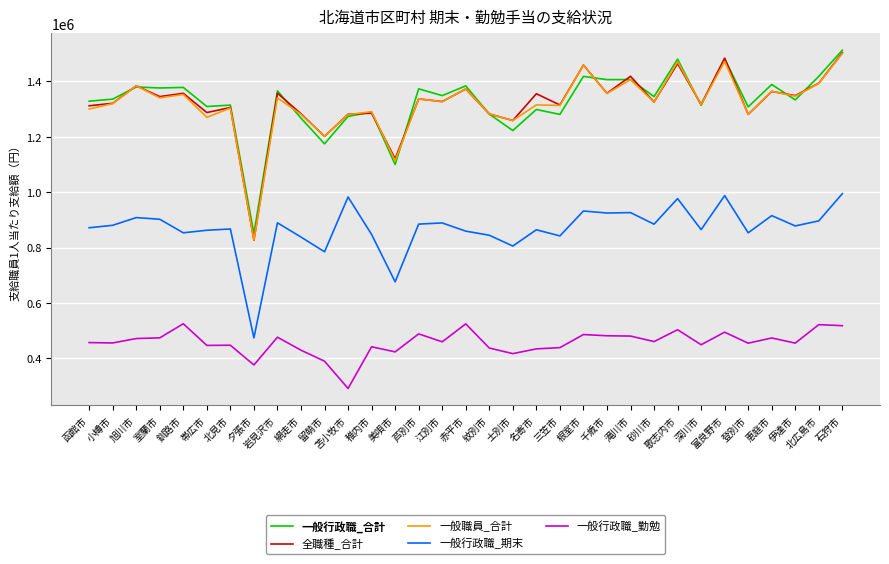

What is the difference between the highest and lowest values at 石狩市?

994500